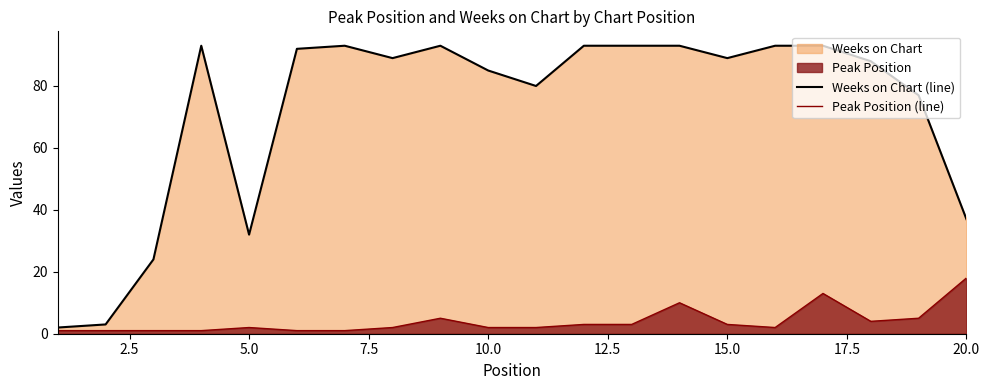

Does the chart display data point markers on the line(s)?

No